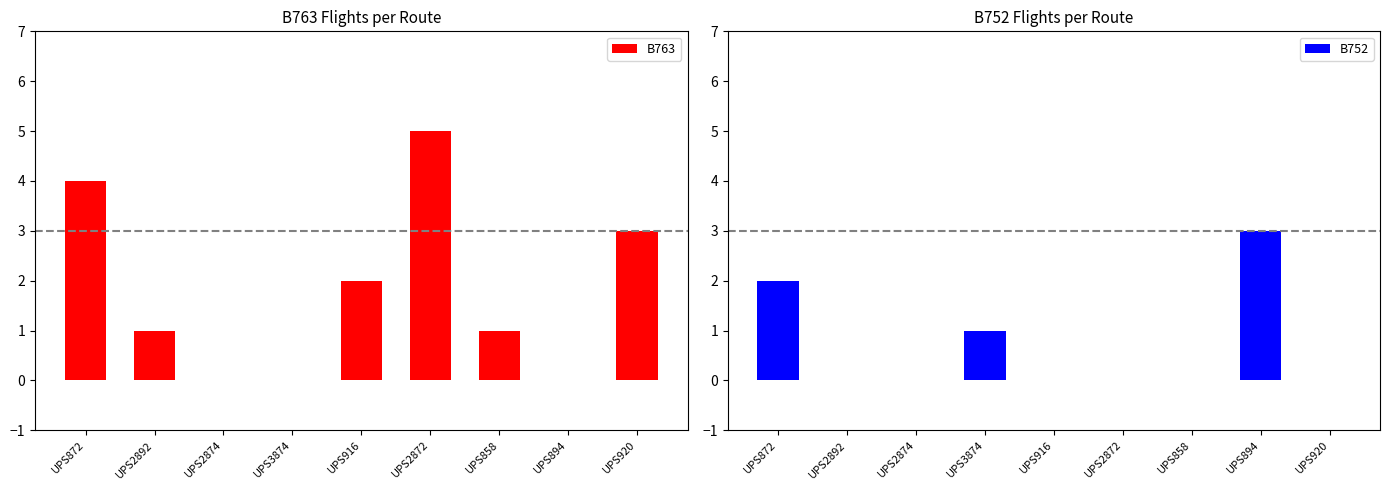

What is the label of the 9th bar from the left?

UPS920